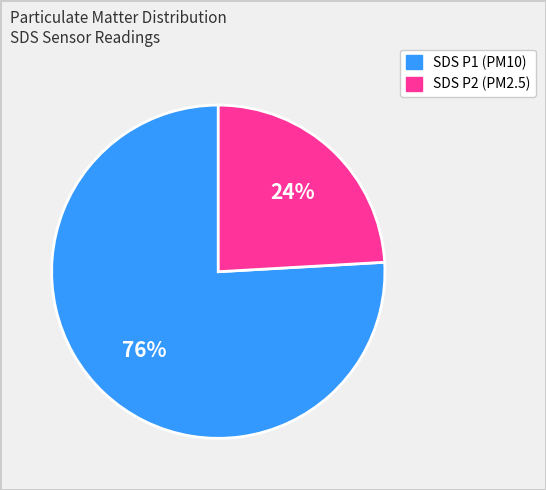

Rank the categories by value from lowest to highest.

SDS P2 (PM2.5), SDS P1 (PM10)